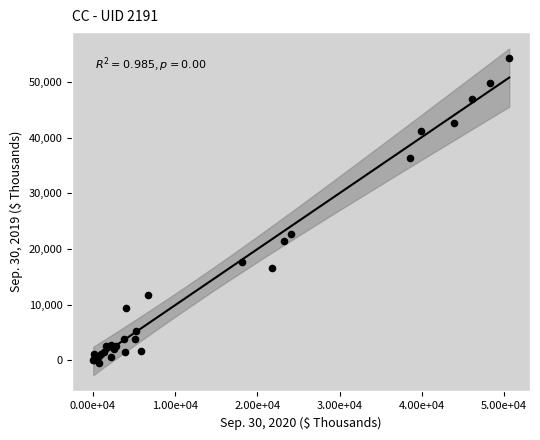

What Y value in the scatter plot is closest to 26928?

22758